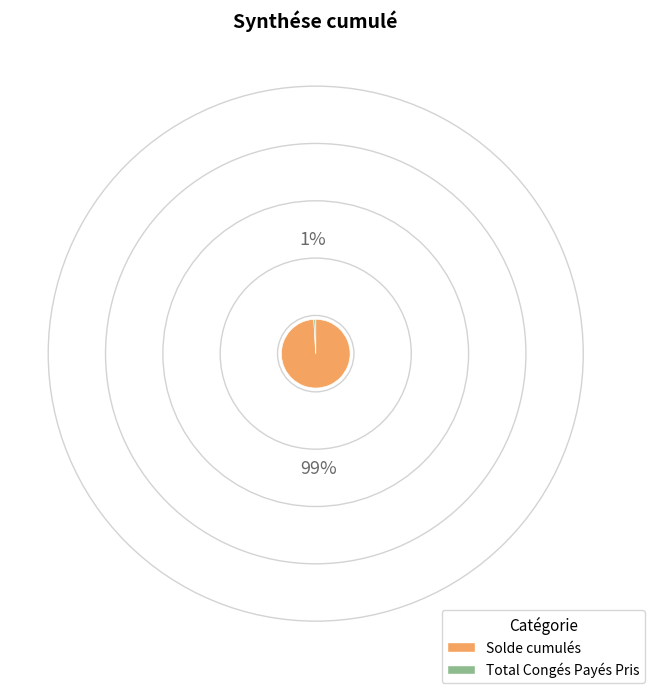

How many segments does this pie chart have?

2